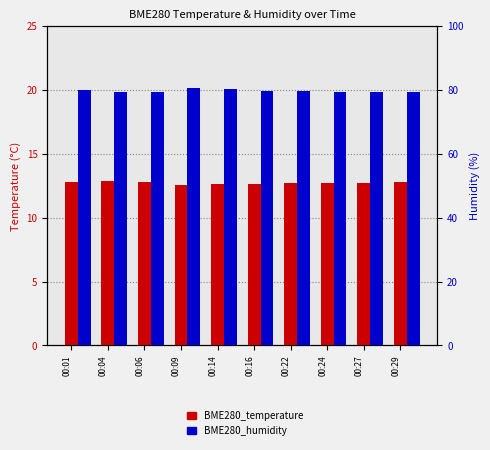

The BME280_humidity series shows 55.0 at 00:27. True or false?

False